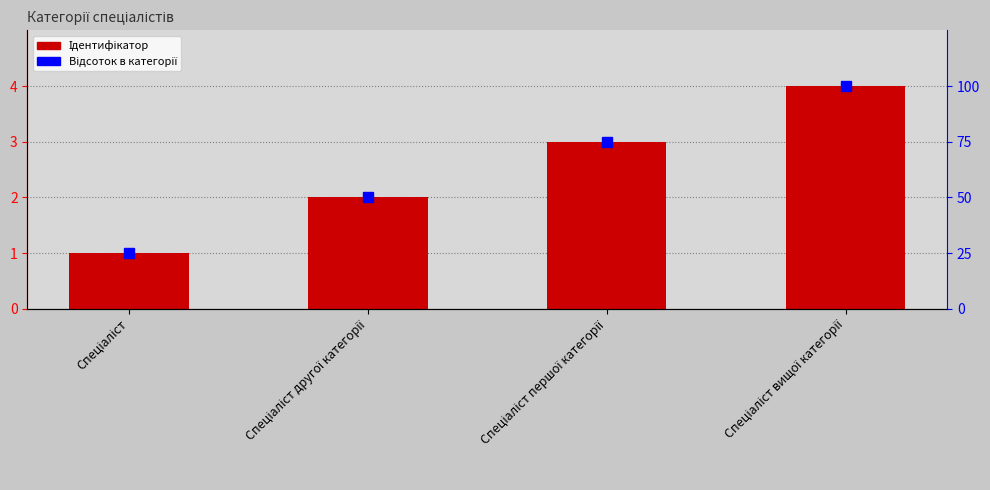

The value of Ідентифікатор at Спеціаліст is 1. True or false?

True